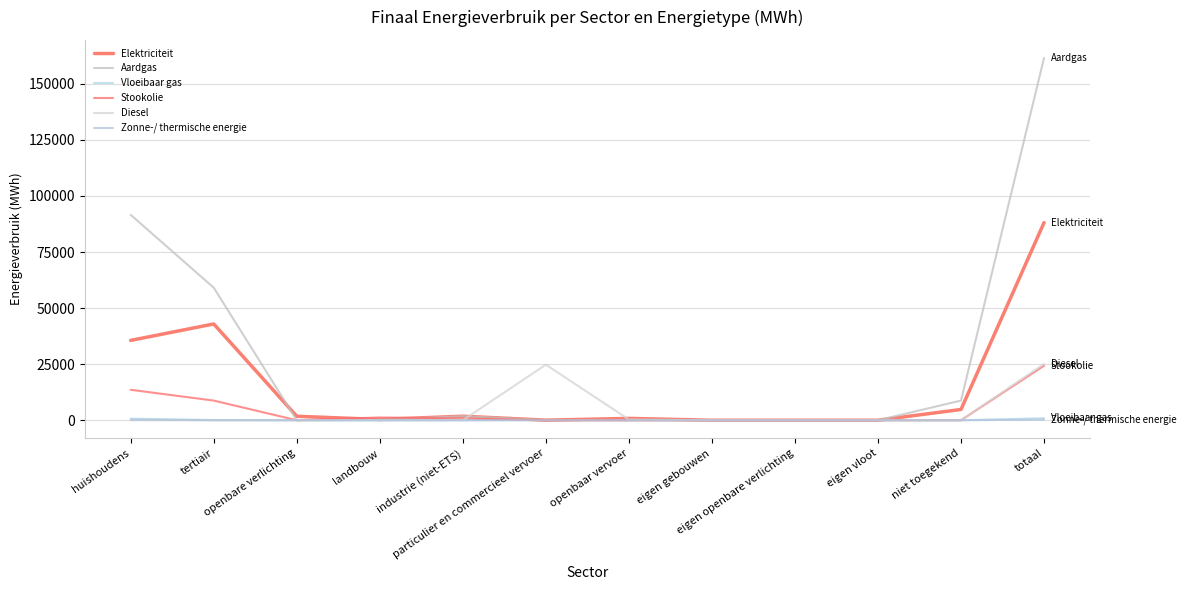

What position from the left is eigen openbare verlichting?

9